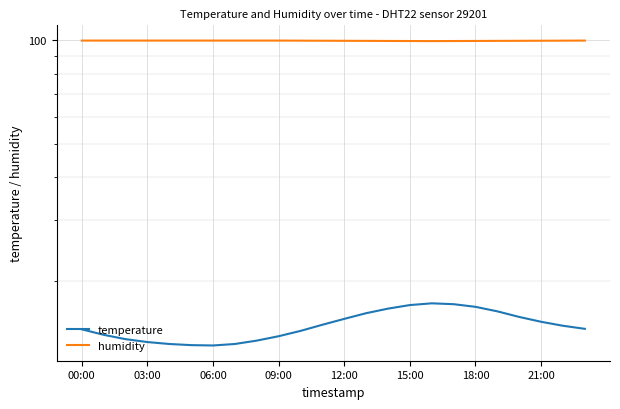

List the series in order of their overall mean, lowest first.

temperature, humidity